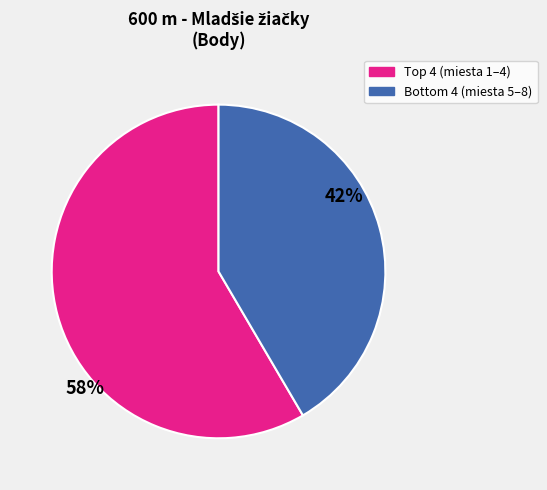

Is there a majority slice in this chart?

Yes